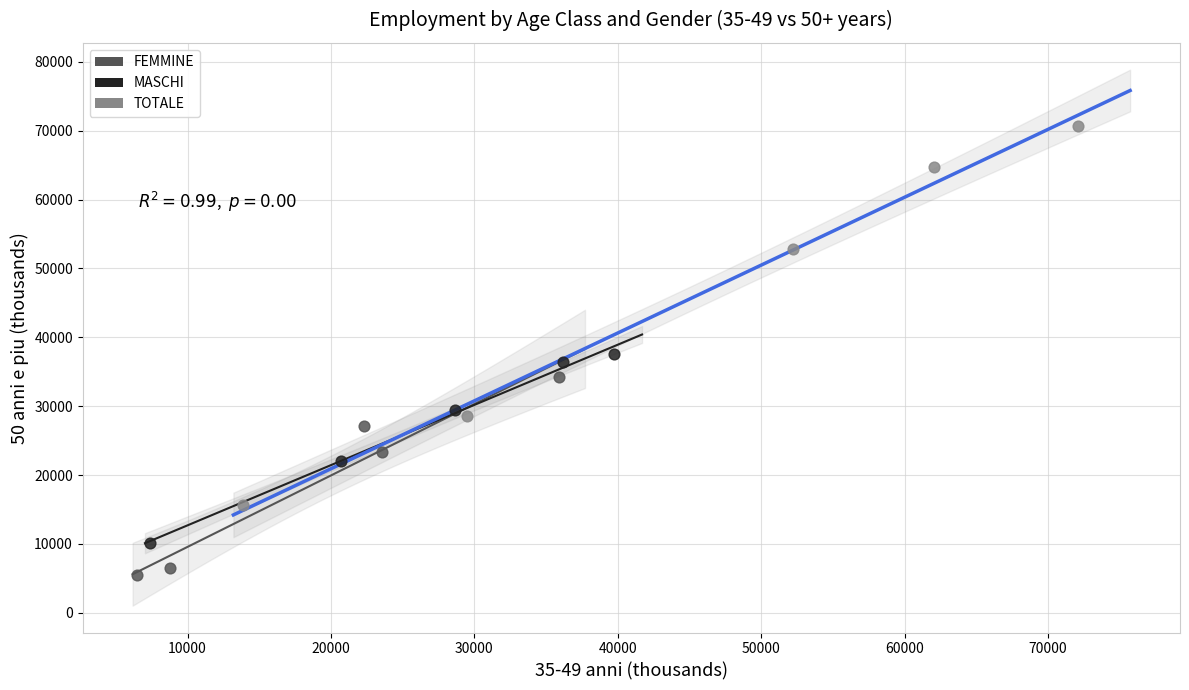

What are all the series names shown in the legend?

FEMMINE, MASCHI, TOTALE